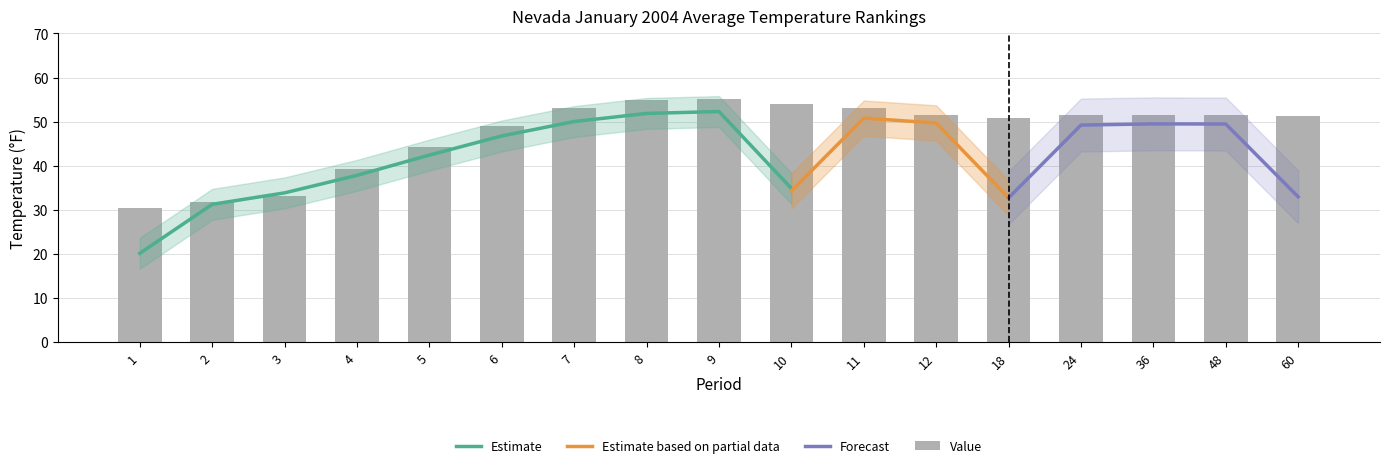

What is the difference between the maximum and minimum values in the Value series?

24.7